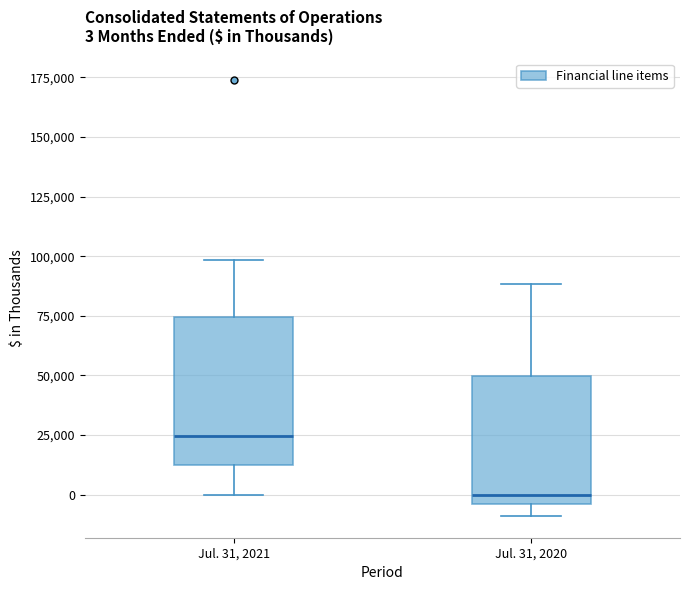

Which box has the lowest median line?

Jul. 31, 2020